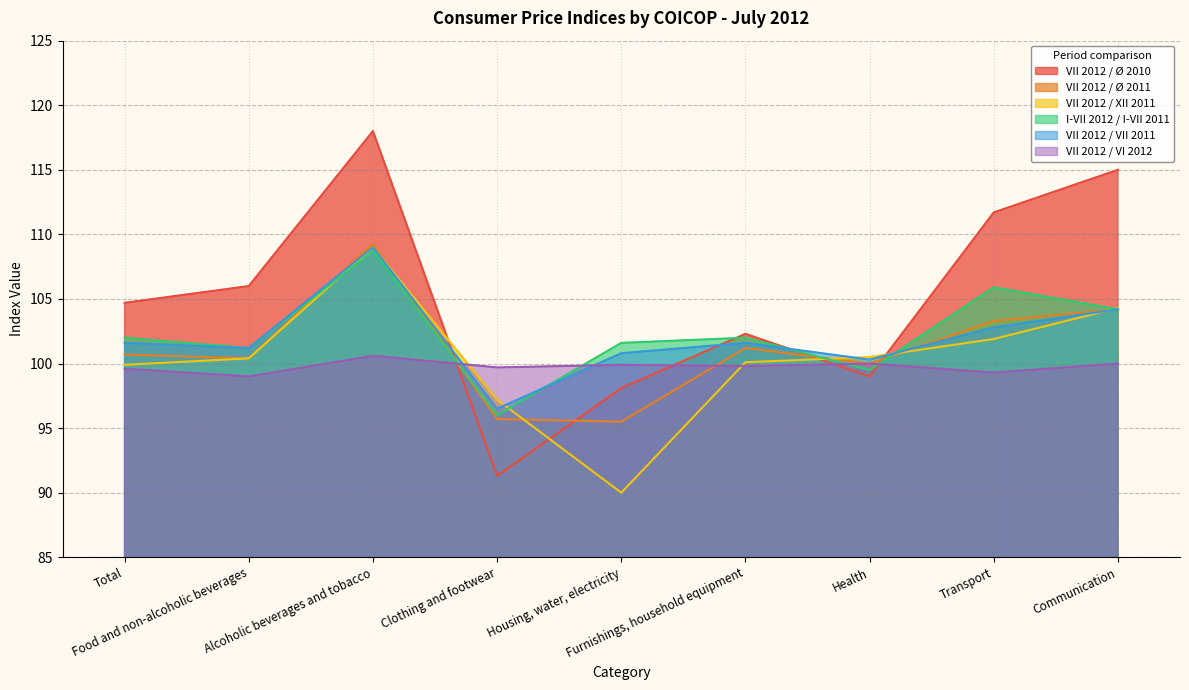

What is the value of the VII 2012 / VI 2012 point at the 1st from the left?

99.6